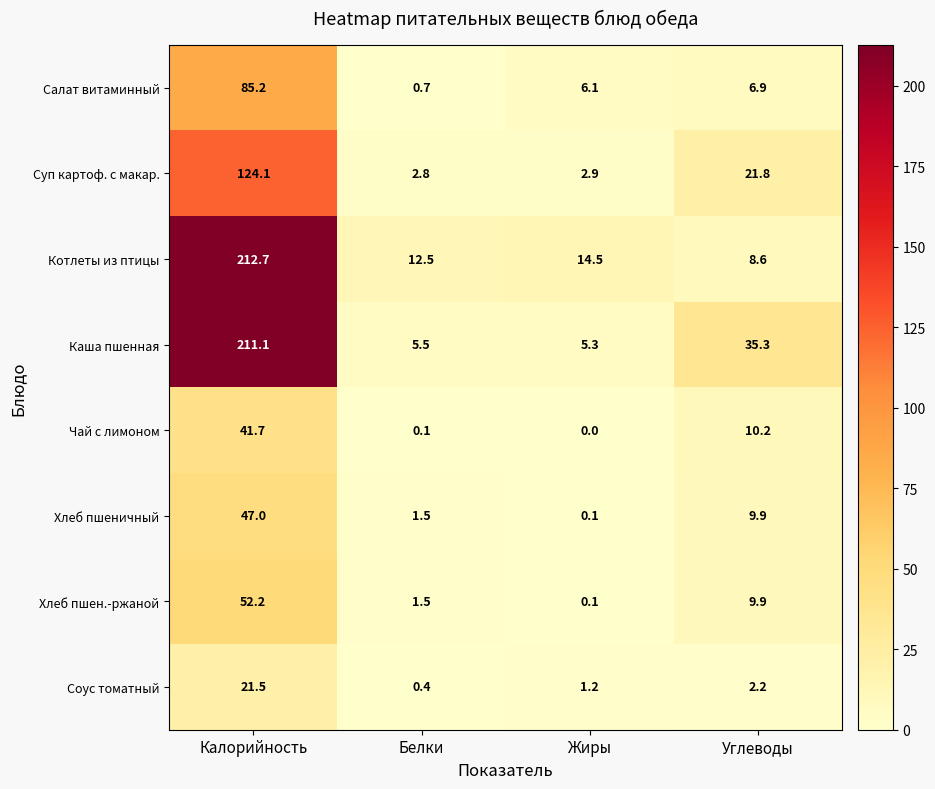

At which category is the sum across all series the highest?

Калорийность